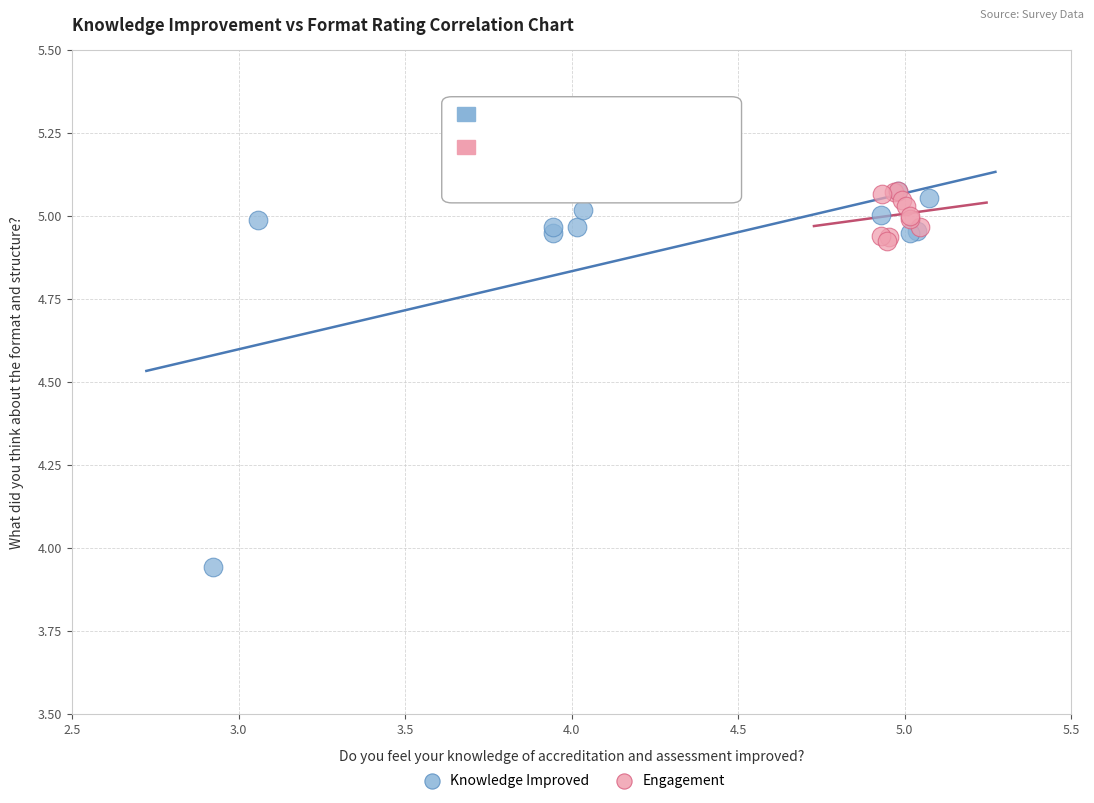

Which series reaches the minimum Y coordinate?

Knowledge Improved